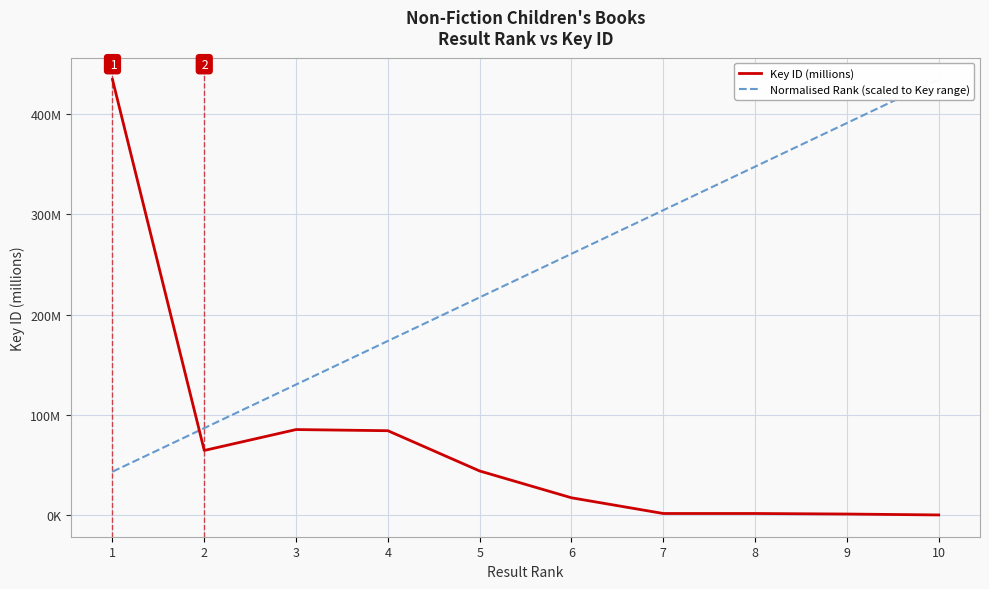

What are all the series names shown in the legend?

Key ID (millions), Normalised Rank (scaled to Key range)